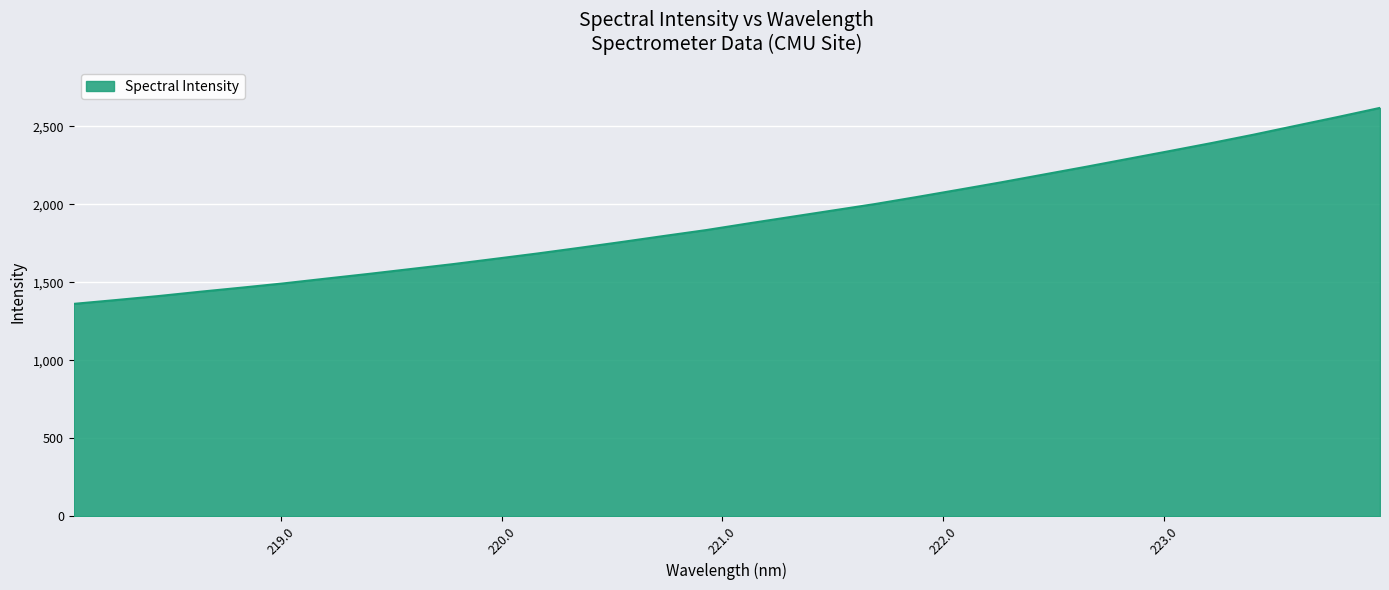

What is the smallest value displayed?

1361.8